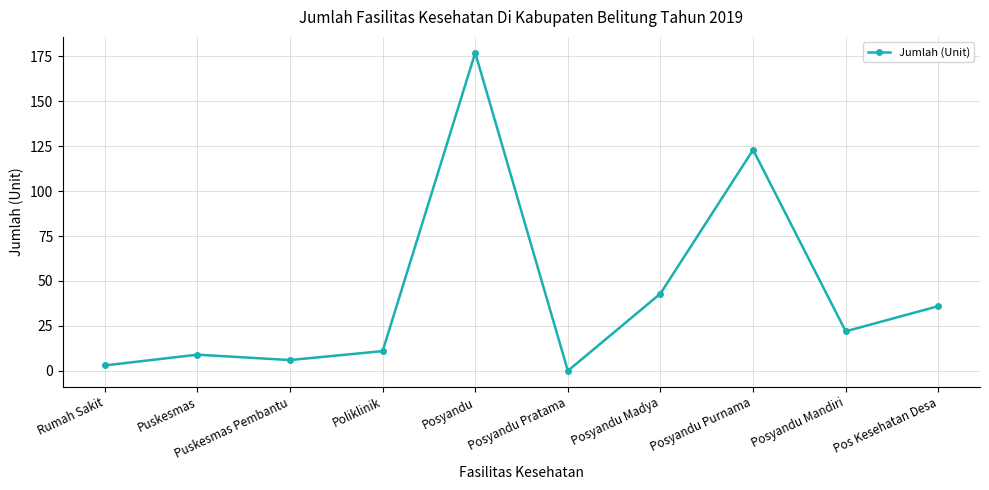

What is the difference between the maximum and minimum values?

177